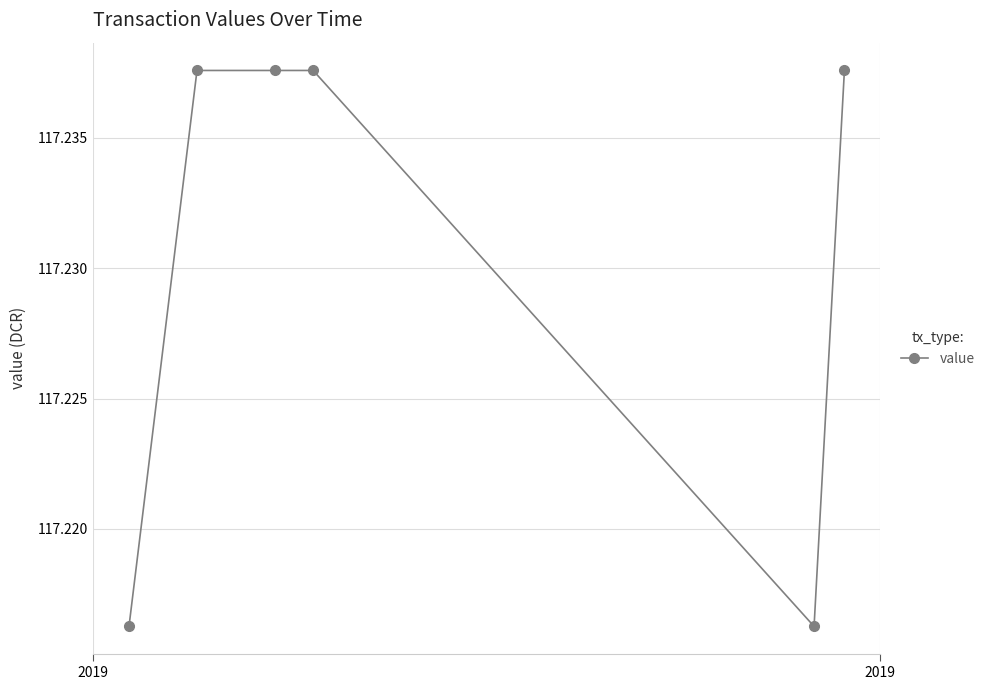

True or false: there are more than 2 points higher than both neighbors.

False